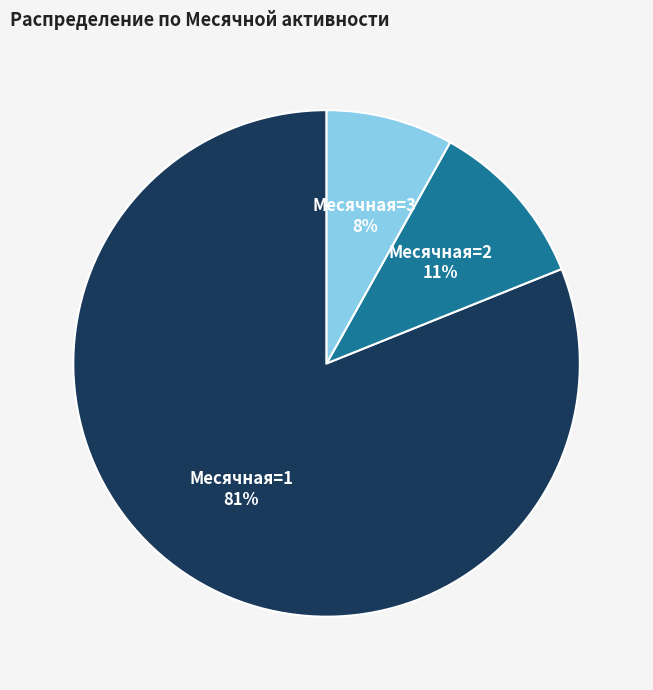

Is Месячная=3 the majority of the pie?

No